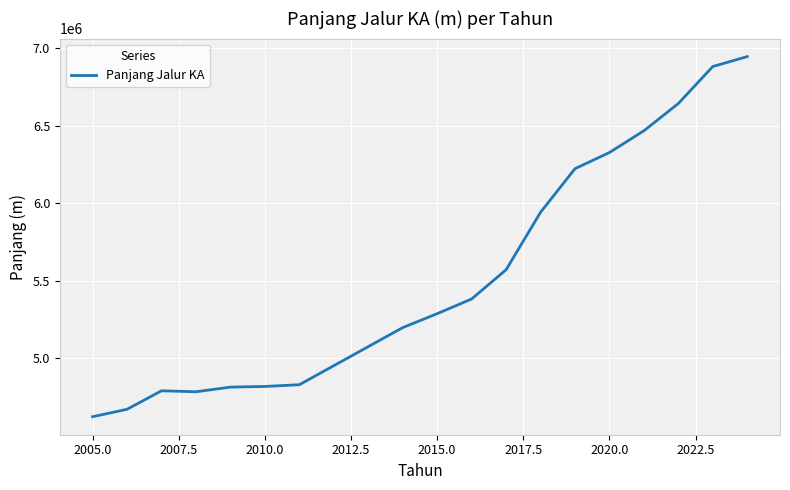

What is the minimum value shown in the chart?

4621166